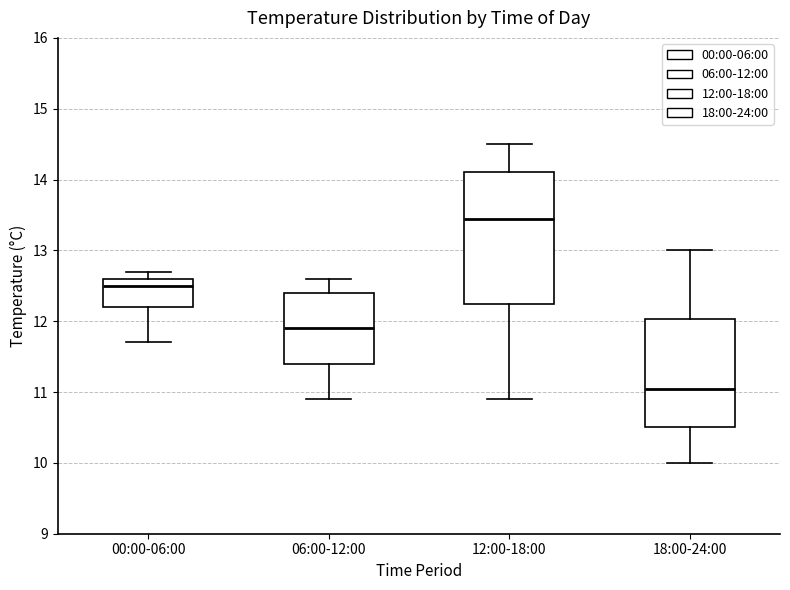

Which box is the tallest, from its lower edge to its upper edge?

12:00-18:00